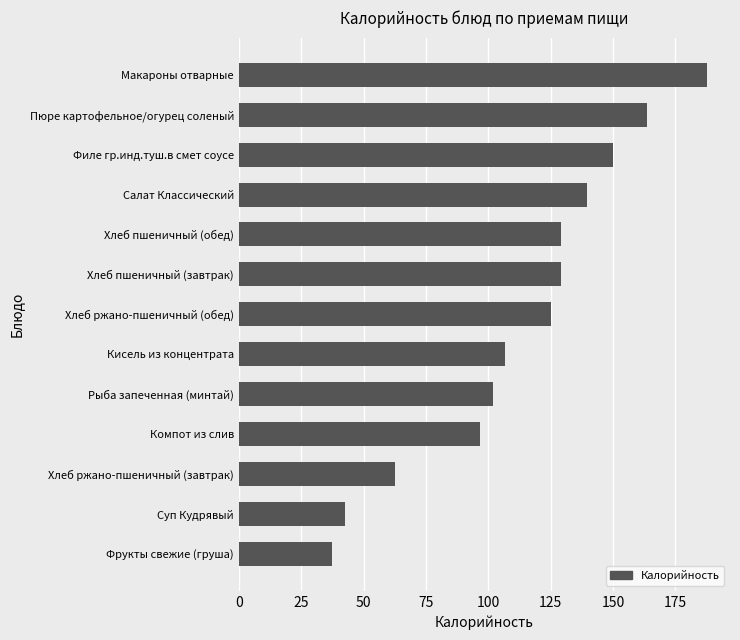

What is the sum of the values at Фрукты свежие (груша) and Кисель из концентрата?

144.3